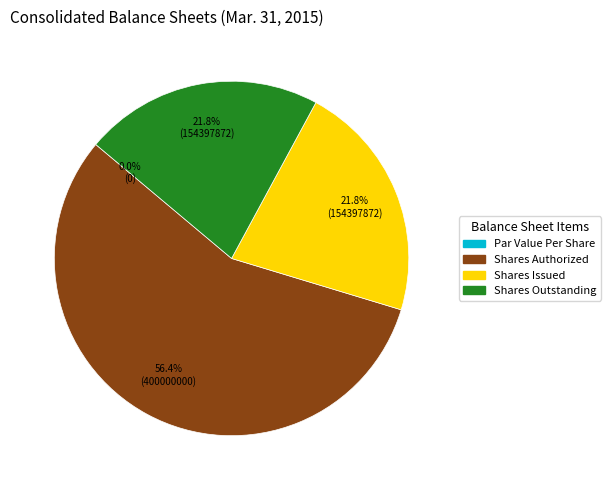

To the nearest percent, what percentage of the pie is Common Stock, Shares, Outstanding?

22%